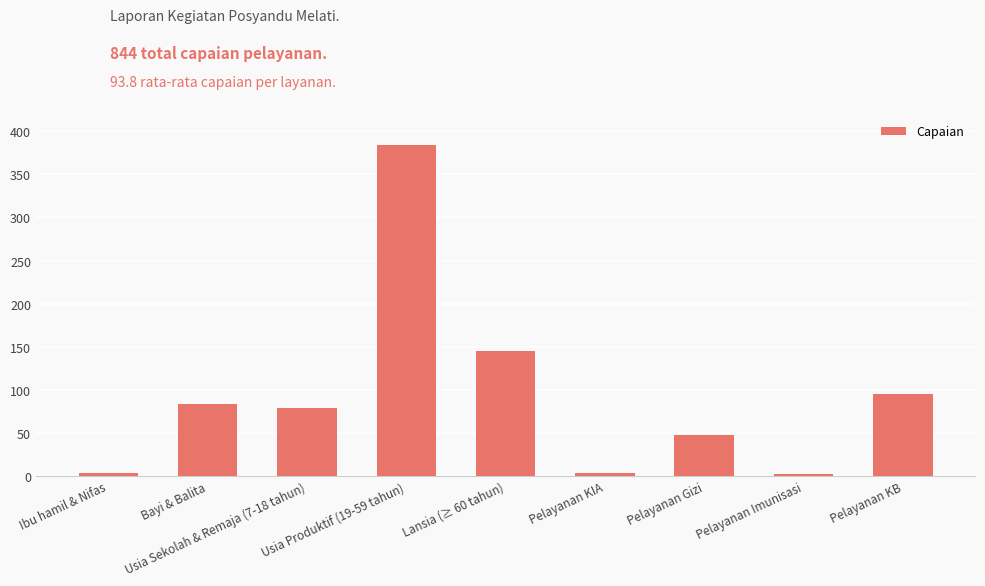

What is the label of the 1st bar from the left?

Ibu hamil & Nifas